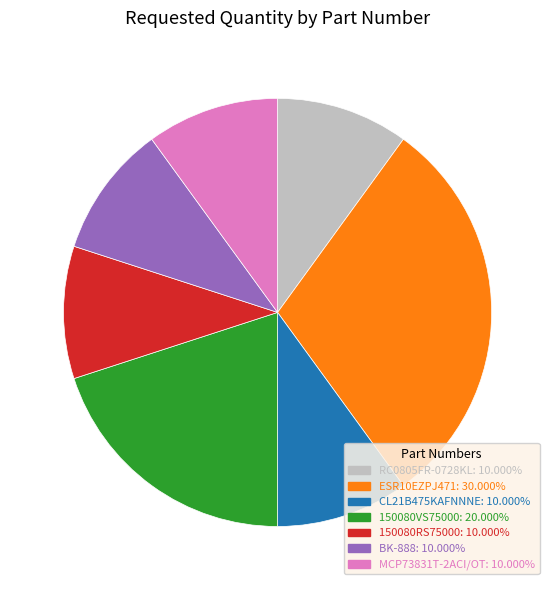

Does 150080VS75000 account for over 50% of the chart?

No